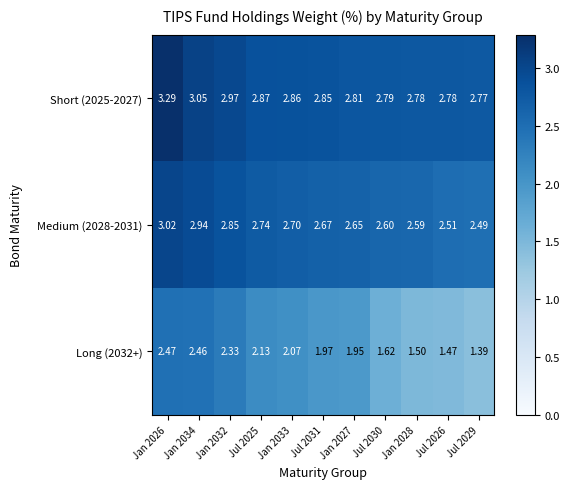

Is the value of Short (2025-2027) at Jan 2032 greater than the value of Long (2032+) at Jul 2029?

Yes